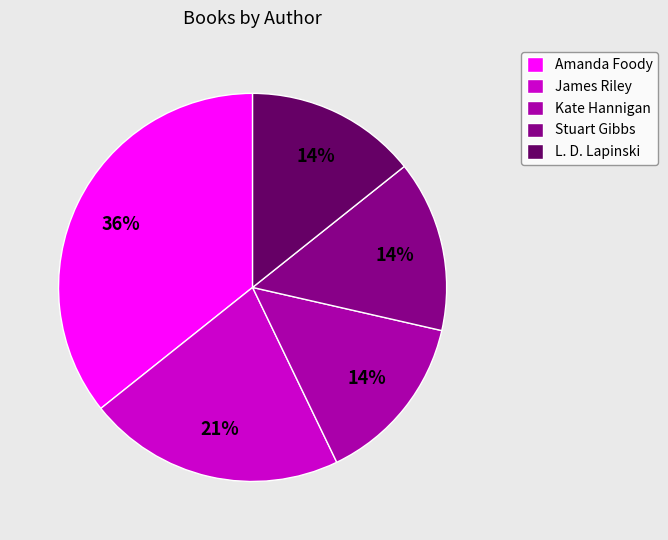

Does L. D. Lapinski represent more than half of the total?

No